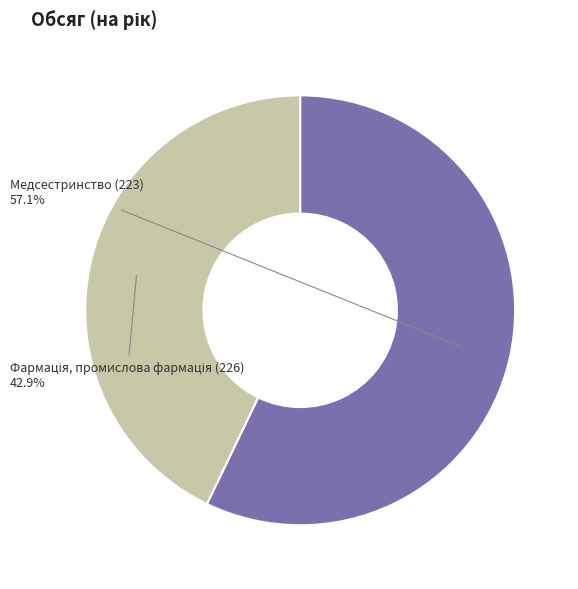

Is there a majority slice in this chart?

Yes